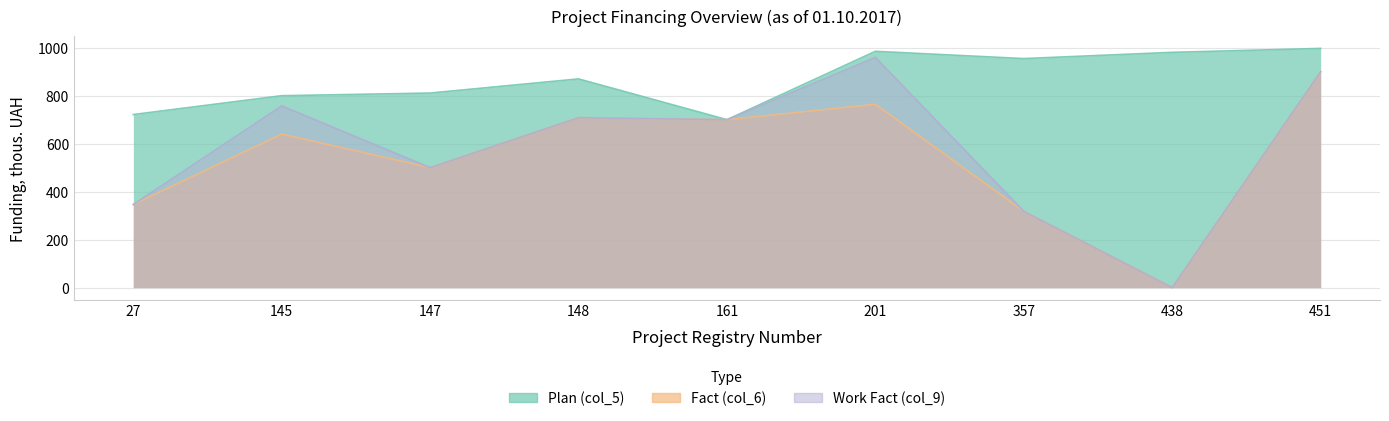

What is the greatest value displayed?

997.1